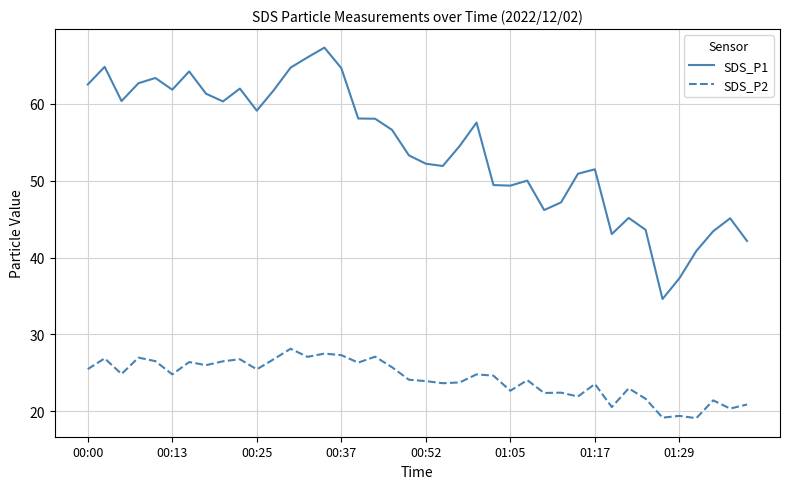

Count the number of data series in this chart.

2